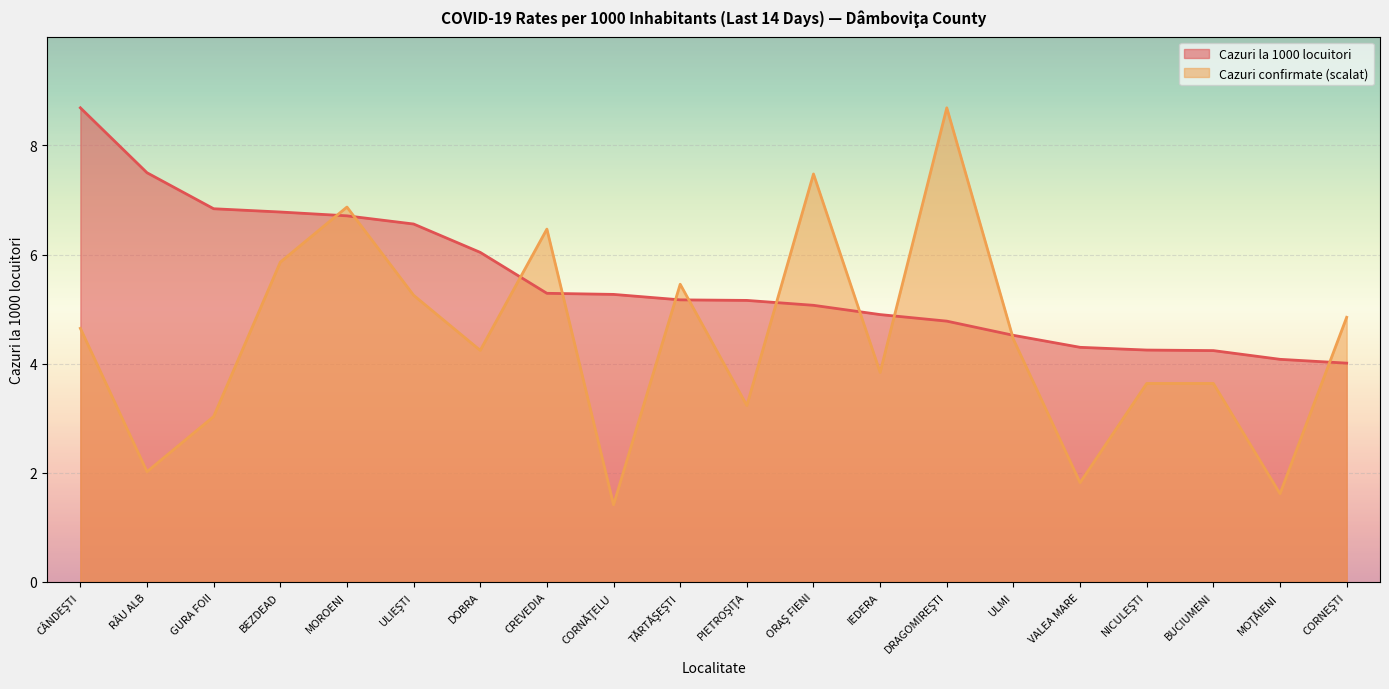

How many intersections are there between CAZURI LA 1000 DE LOCUITORI and CAZURI CONFIRMATE?

11